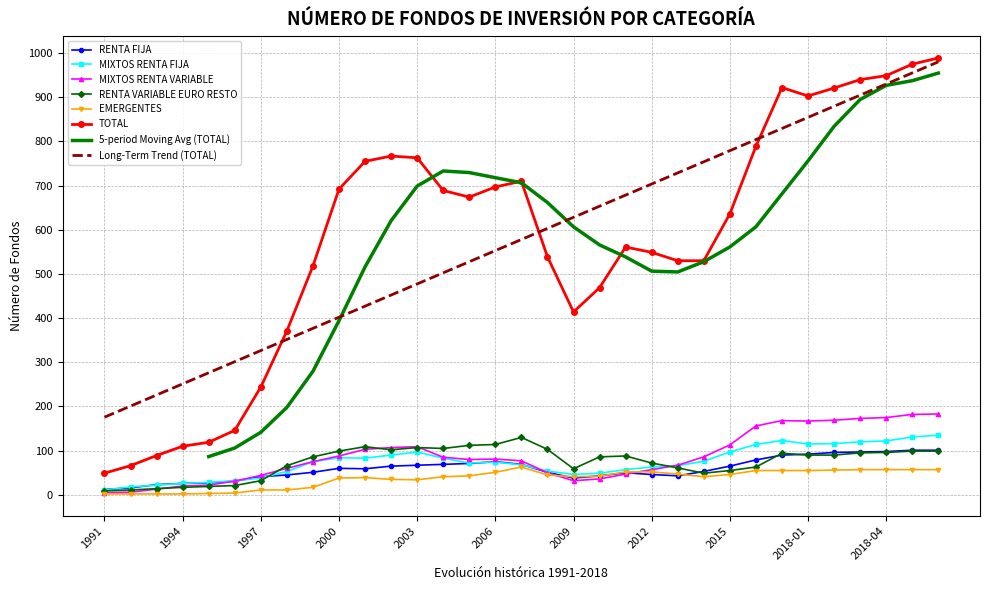

At which category does TOTAL reach its first local valley?

2005